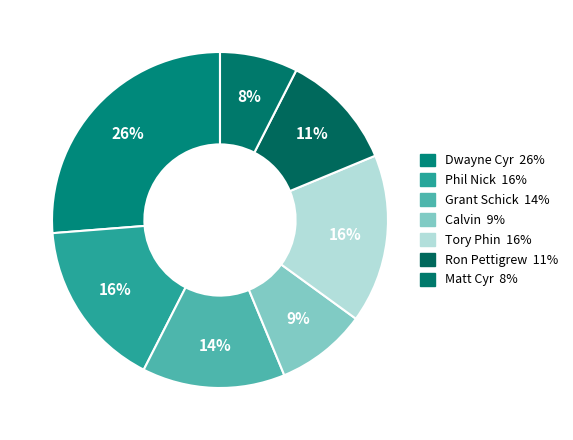

How many slices are in this pie chart?

7